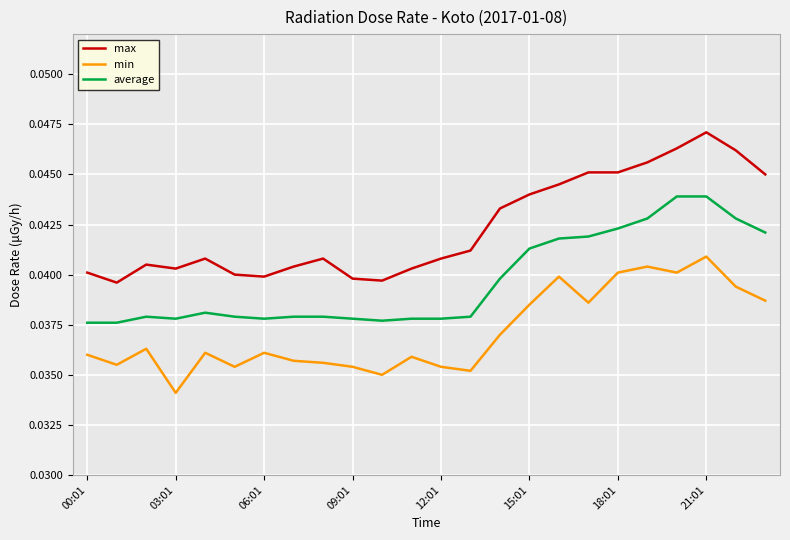

Rank the series by their maximum value, from lowest to highest.

min, average, max